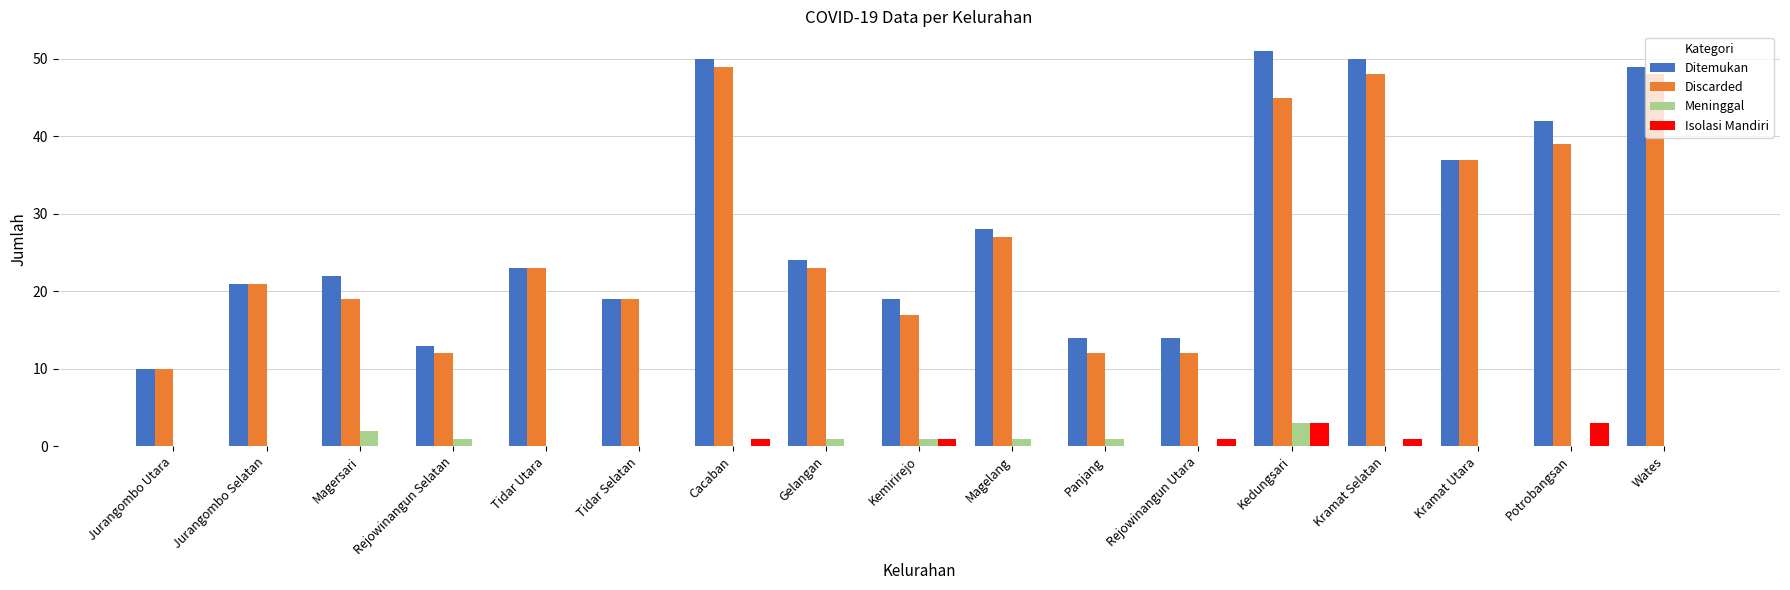

The value of Ditemukan at Panjang is 3. True or false?

False